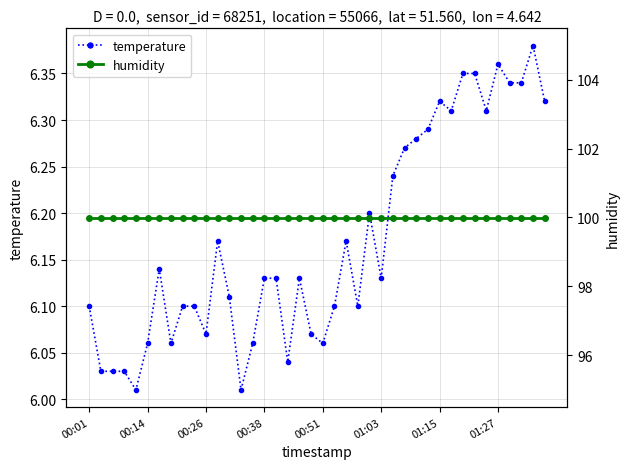

True or false: temperature has more than 2 points higher than both neighbors.

True